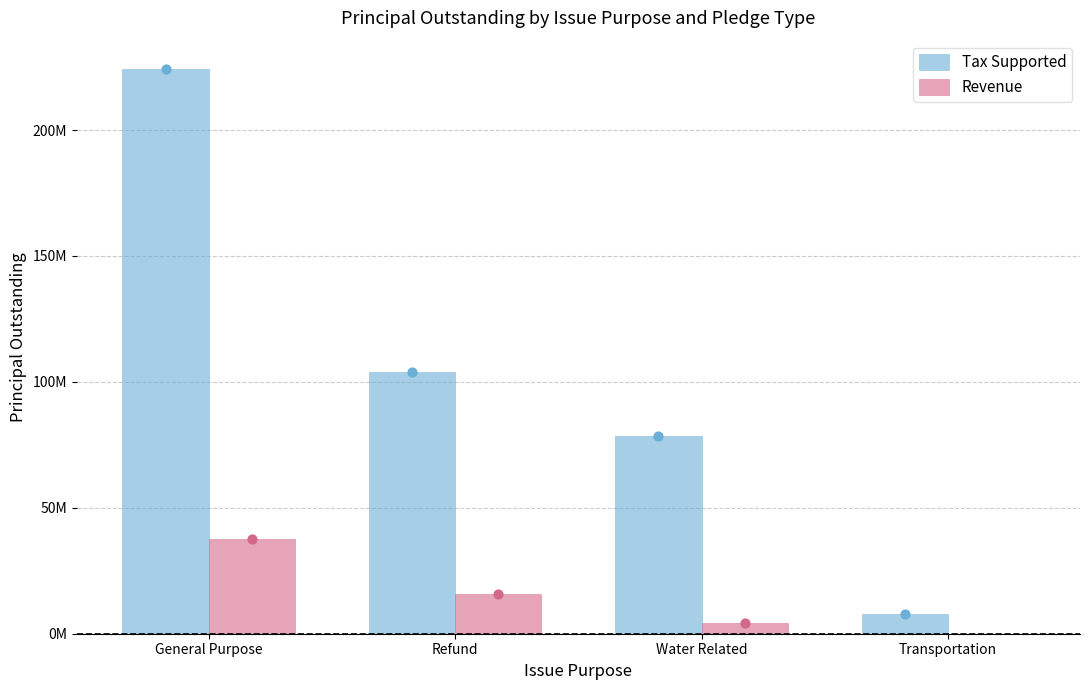

Which series has the largest Y range (max minus min)?

Tax Supported